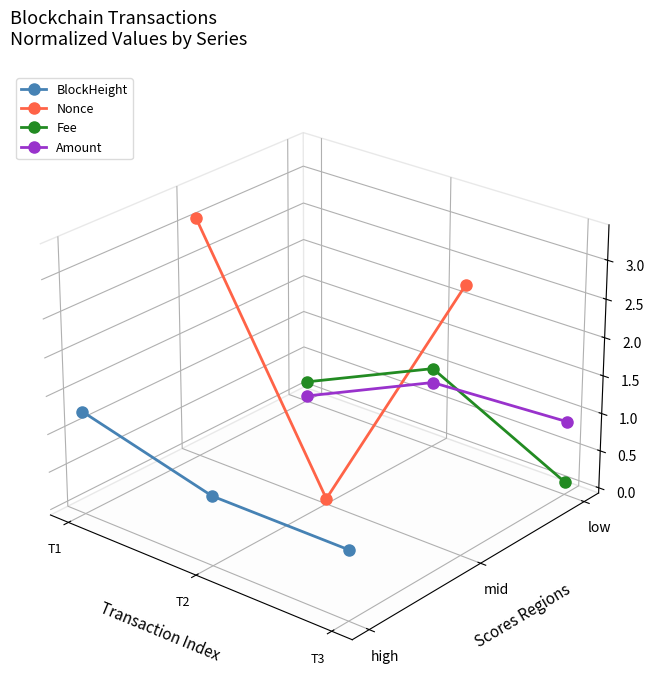

Does the chart have visible grid lines?

No